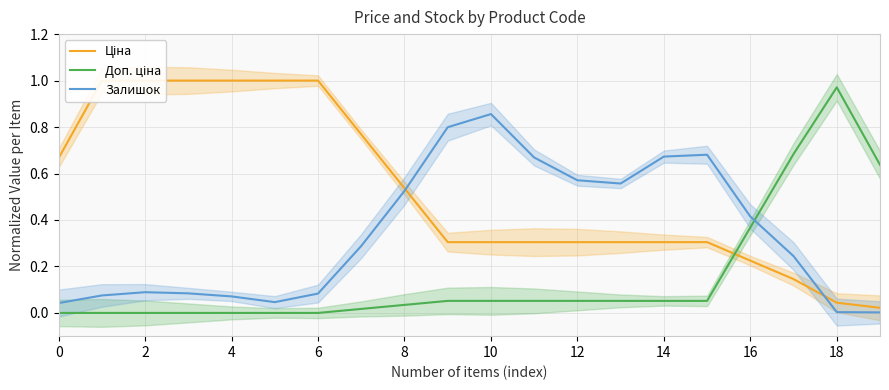

Is this an area chart (filled region under the line)?

No